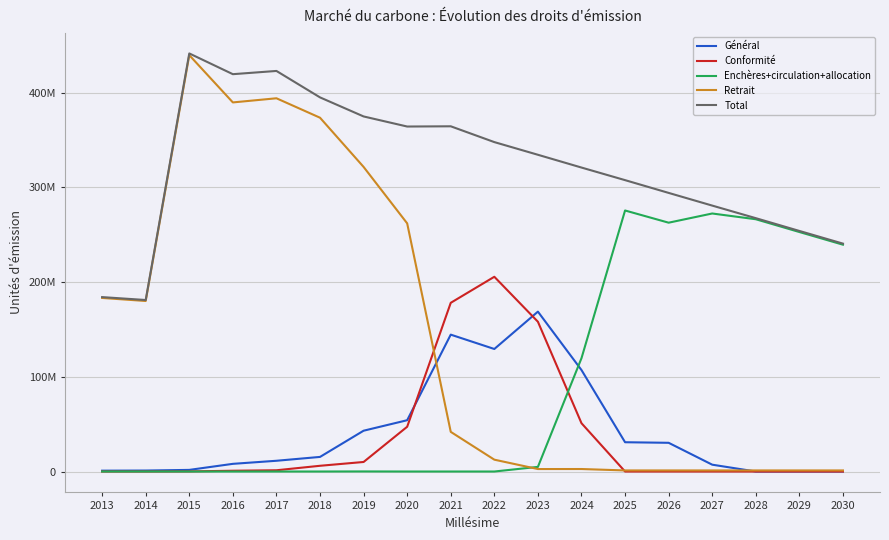

Does the chart display data point markers on the line(s)?

No